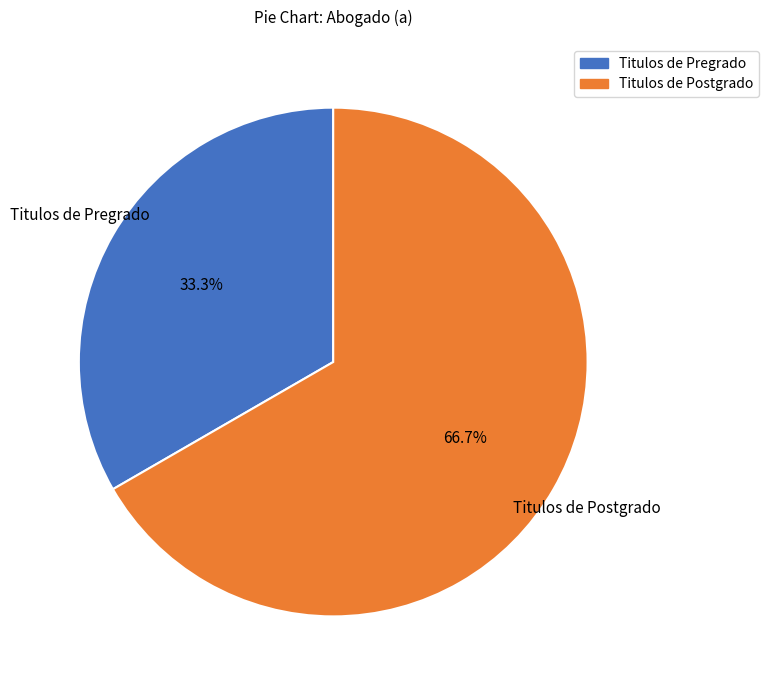

Rank the categories by value from highest to lowest.

Titulos de Postgrado, Titulos de Pregrado